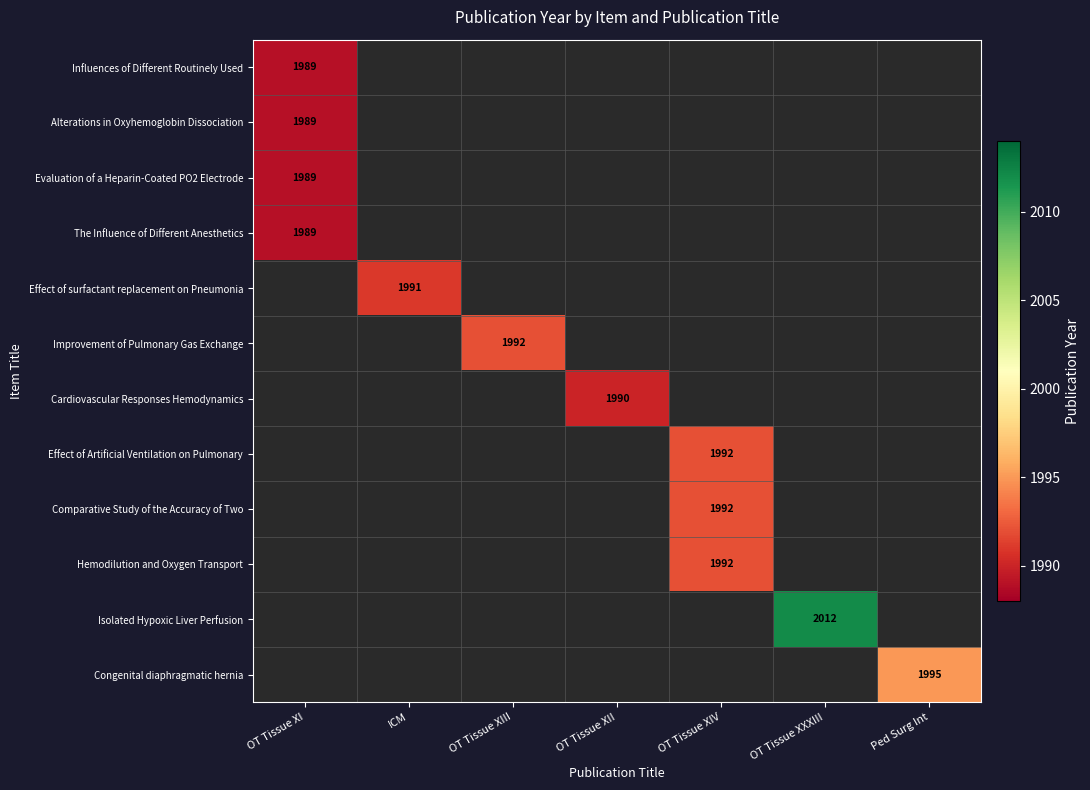

What is the maximum value for The Influence of Different Anesthetics?

1989.0